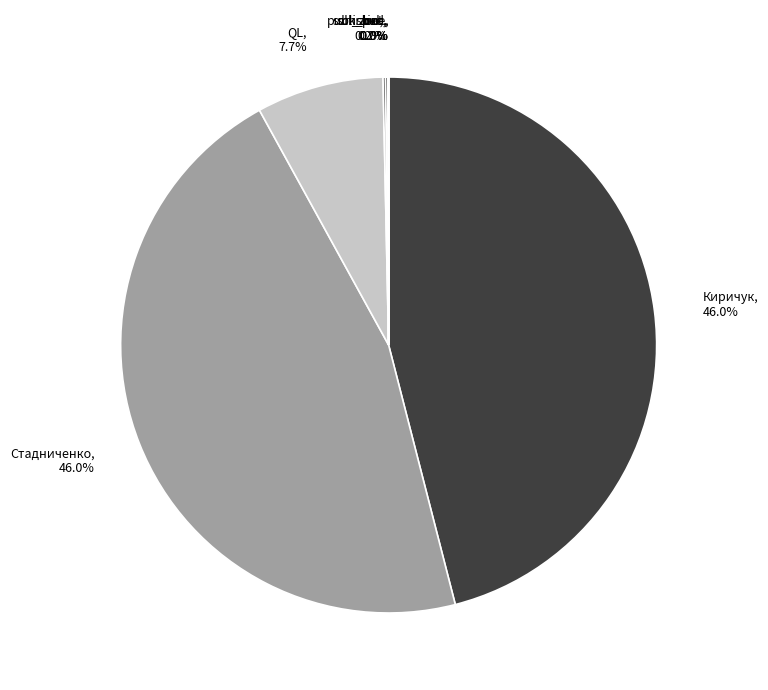

What portion of the pie excludes Стадниченко?

54.0%